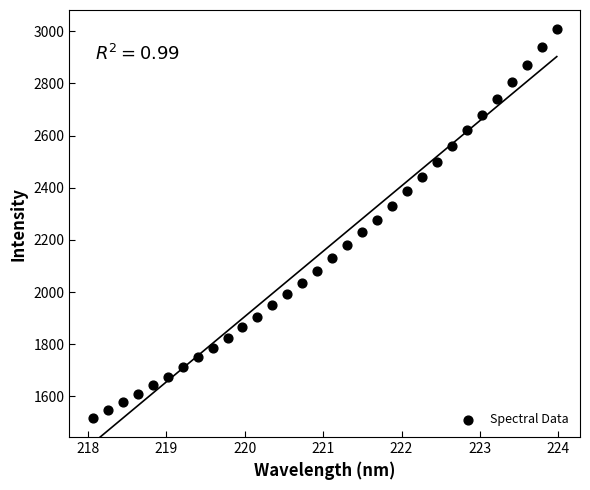

What is the range of Y values (max minus min)?

1487.9